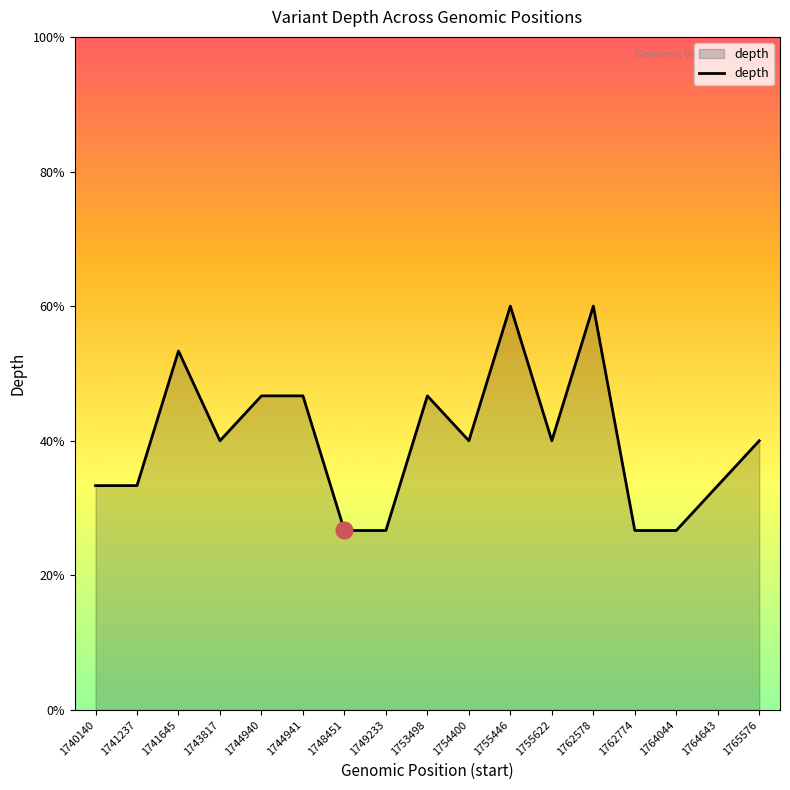

Where does the data first go above 6?

1741645